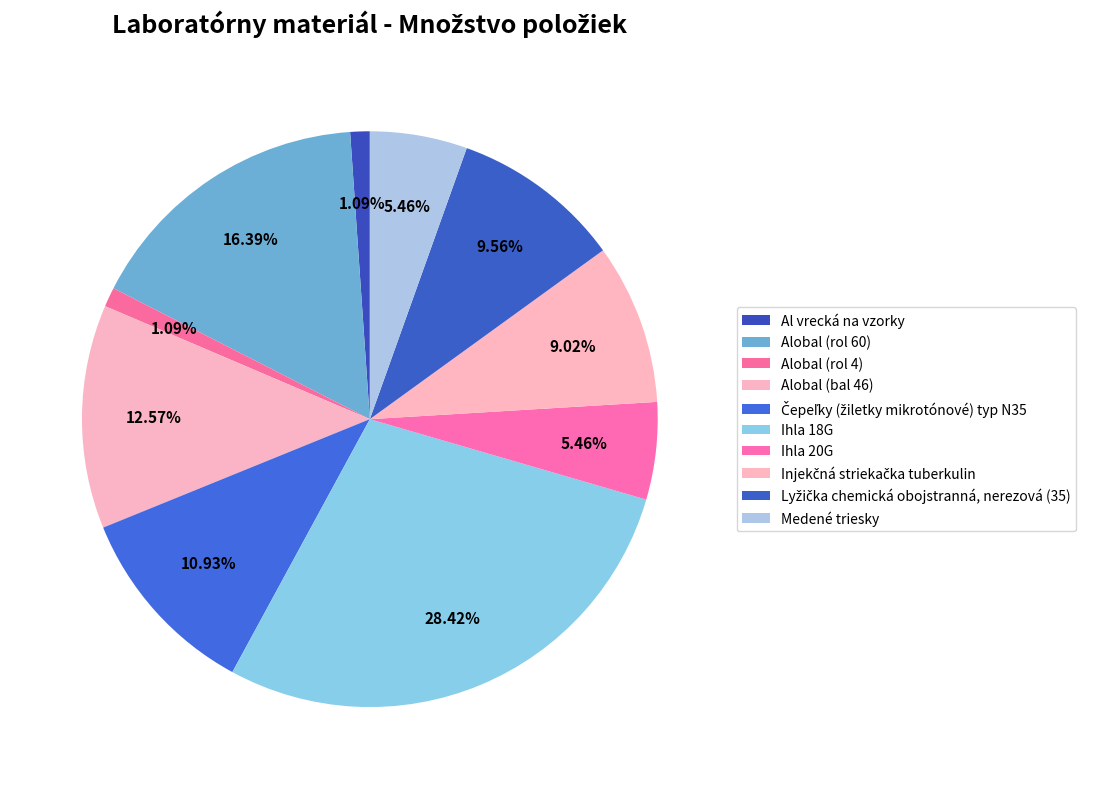

Rank the categories by value from lowest to highest.

Al vrecká na vzorky, Alobal (rol 4), Ihla 20G, Medené triesky, Injekčná striekačka tuberkulin, Lyžička chemická obojstranná, nerezová (35), Čepeľky (žiletky mikrotónové) typ N35, Alobal (bal 46), Alobal (rol 60), Ihla 18G